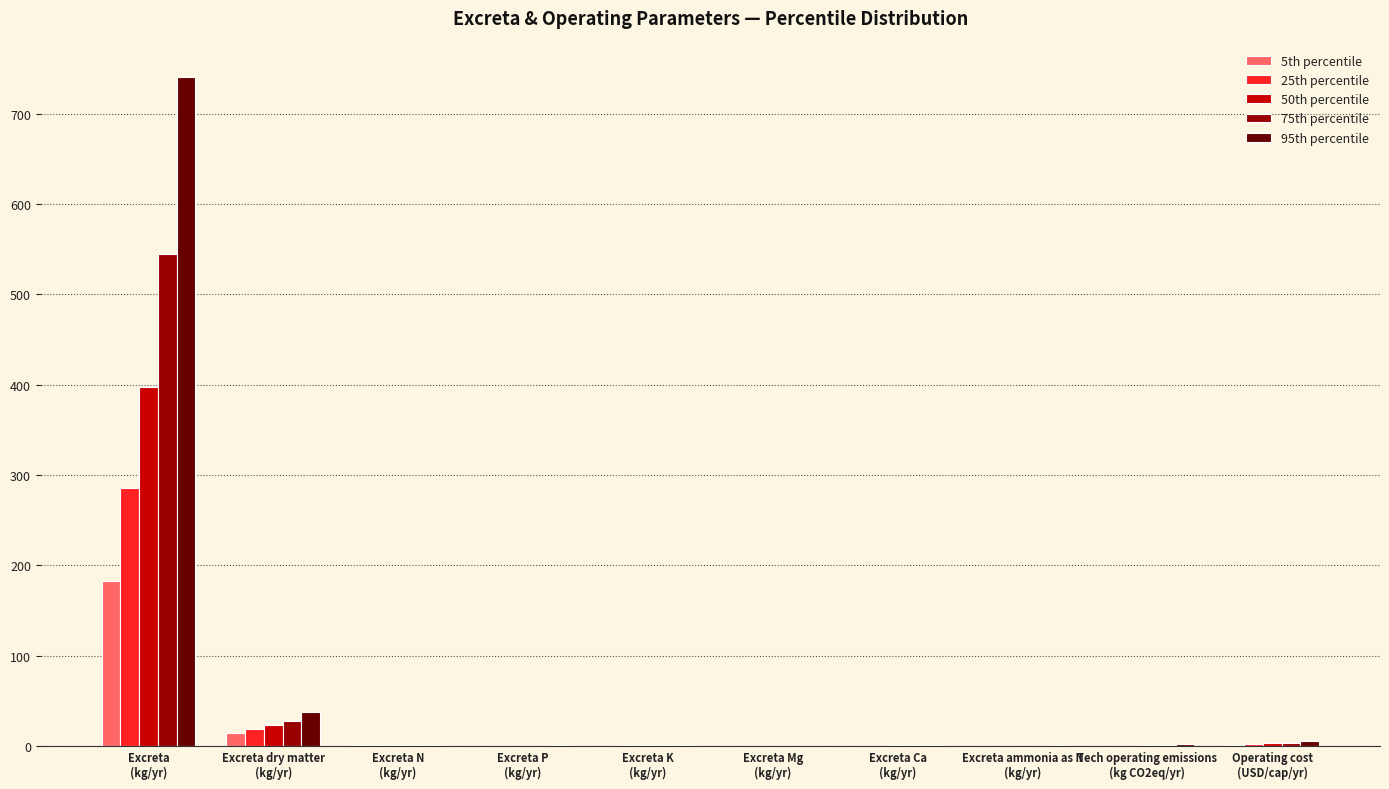

What is the maximum value shown in the chart?

740.7